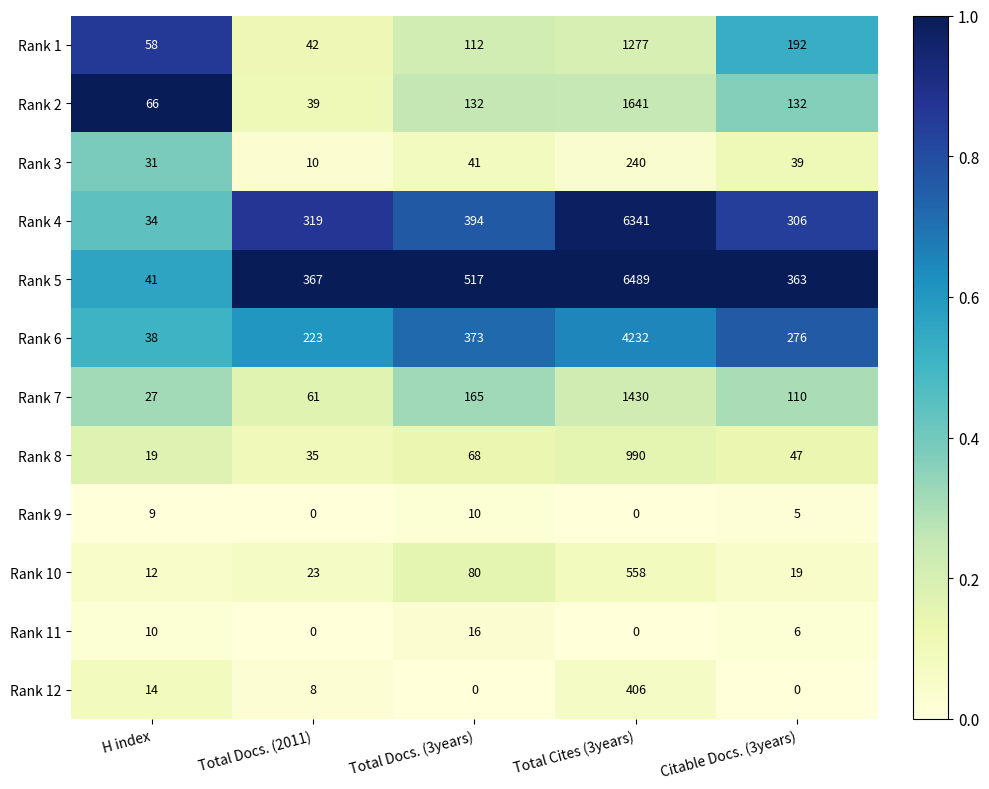

Which series has the widest spread of values?

Rank 5